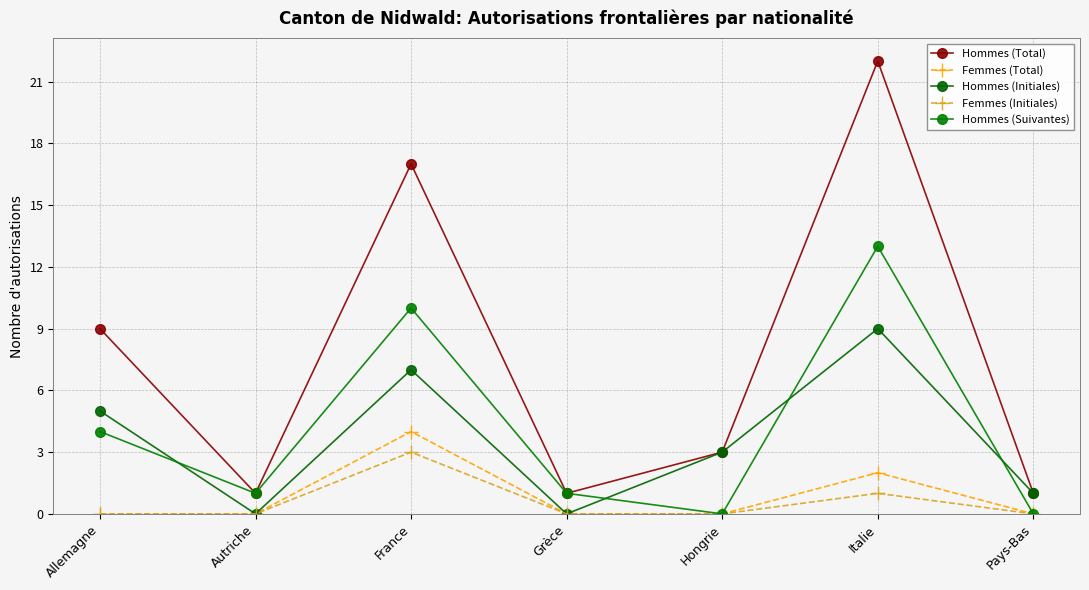

What is the difference between the maximum and second lowest values in the Femmes (Total) series?

4